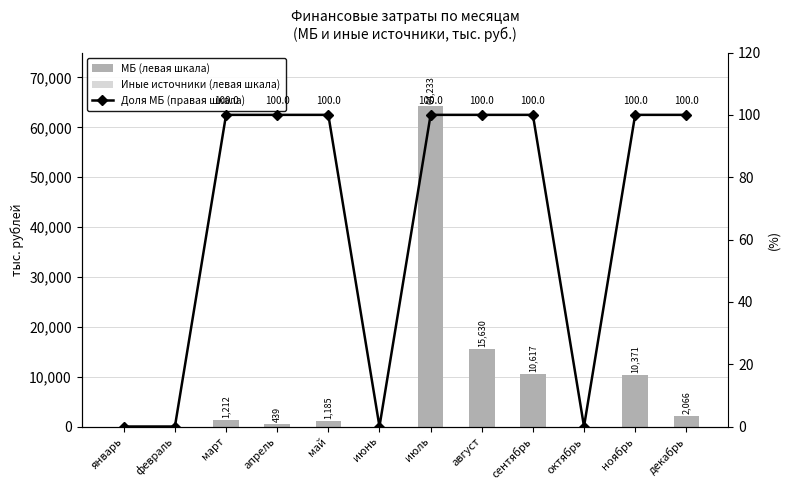

Is the value of Иные источники (левая шкала) at ноябрь greater than the value of МБ (левая шкала) at июнь?

No